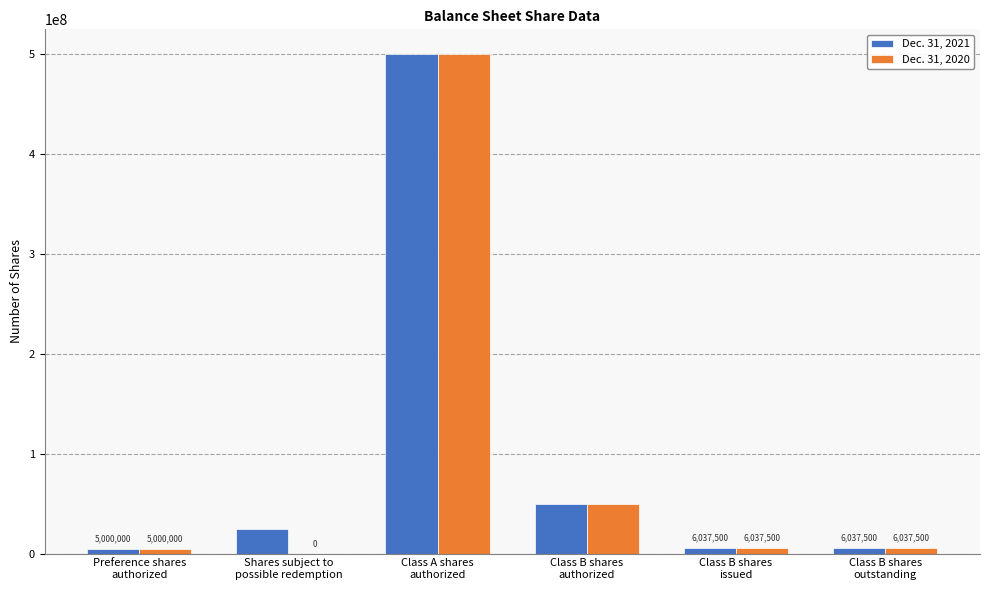

What is the total value across all series at Class B shares
issued?

12075000